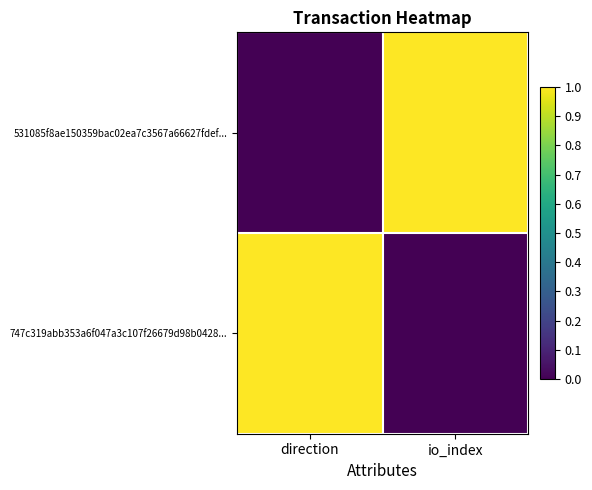

How many series are shown in this chart?

2